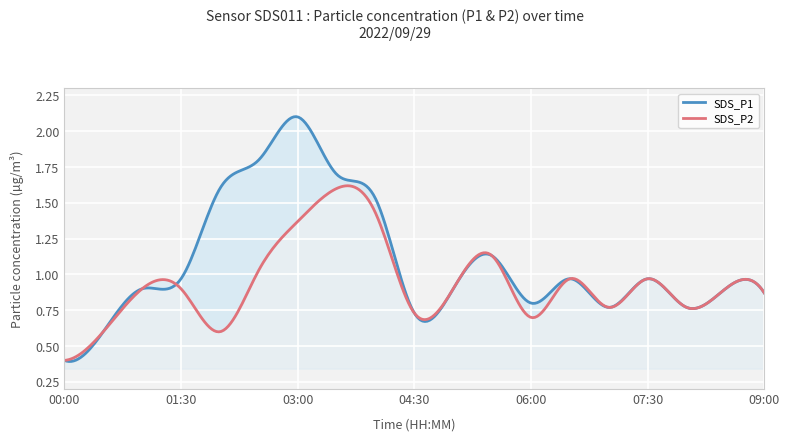

Rank the categories by SDS_P1 value from lowest to highest.

00:00, 00:30, 04:30, 07:00, 08:00, 06:00, 09:00, 01:00, 05:00, 08:30, 01:30, 06:30, 07:30, 05:30, 04:00, 02:00, 03:30, 02:30, 03:00